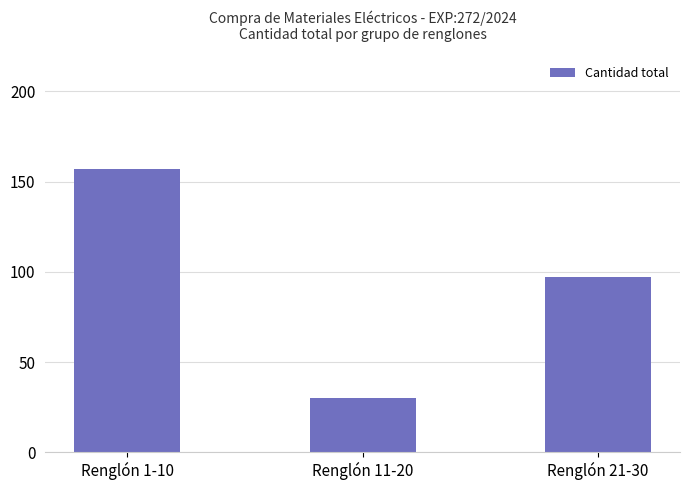

What is the sum of the values at Renglón 21-30 and Renglón 1-10?

254